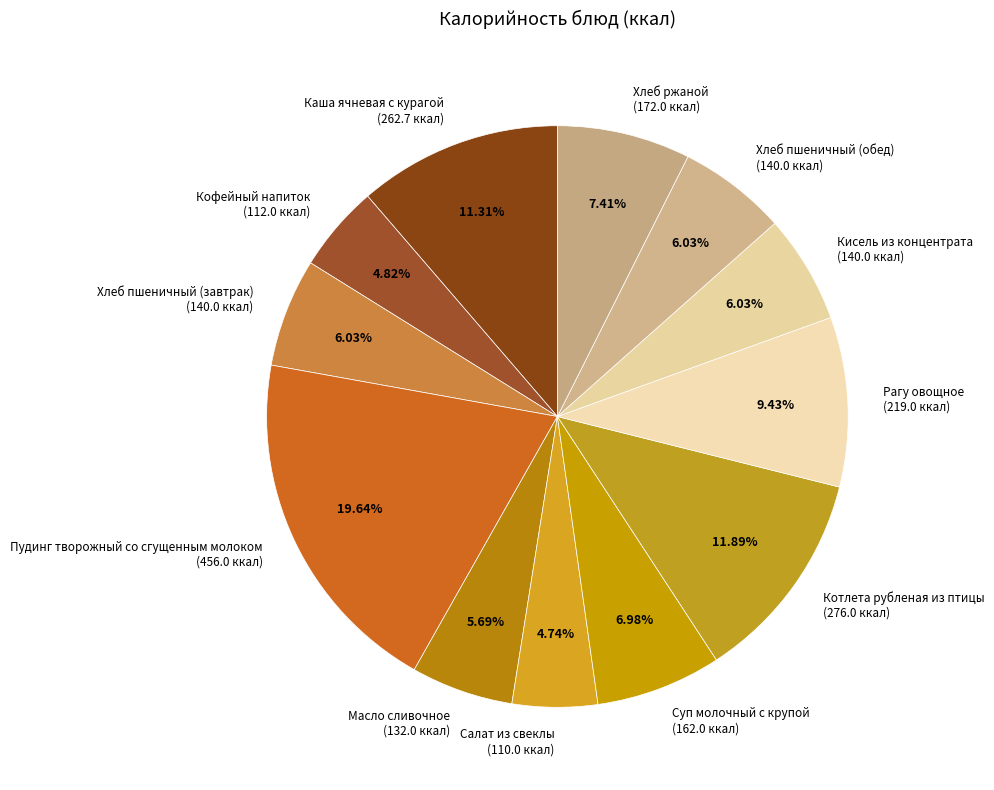

Do Суп молочный с крупой and Хлеб пшеничный (обед) together represent more than half of the pie?

No